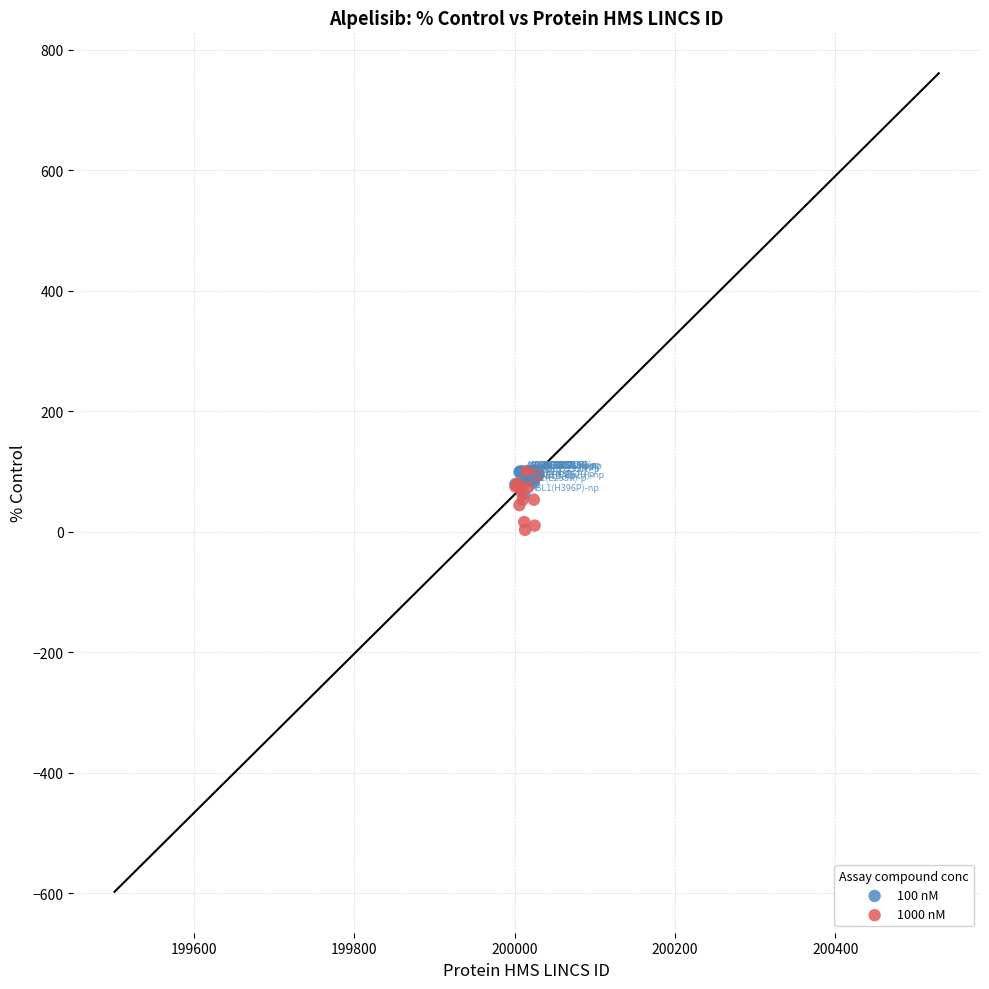

Which series has the largest Y range (max minus min)?

1000 nM